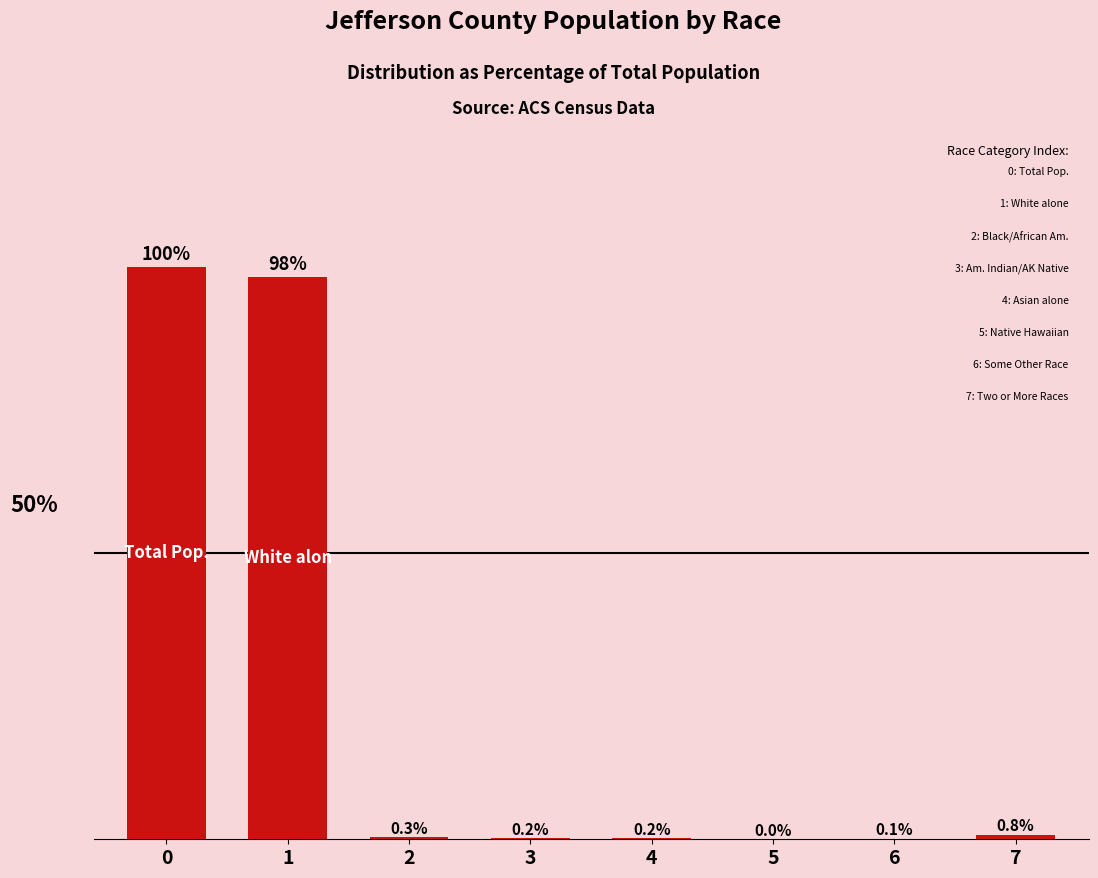

What is the sum of all values?

200.0